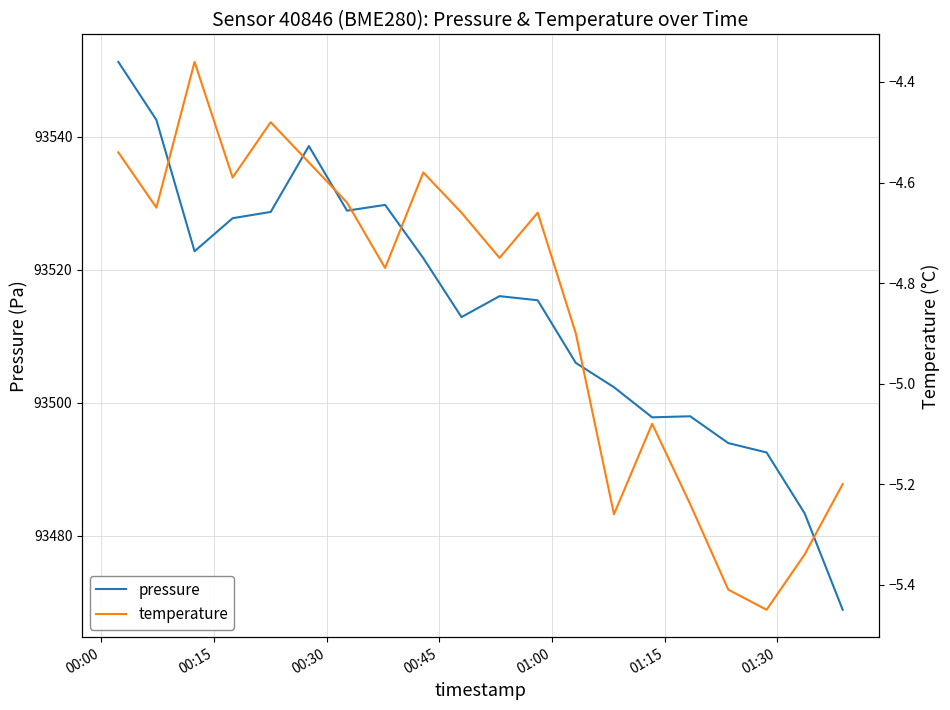

What is the value of the pressure point at the 18th from the left?

93492.5